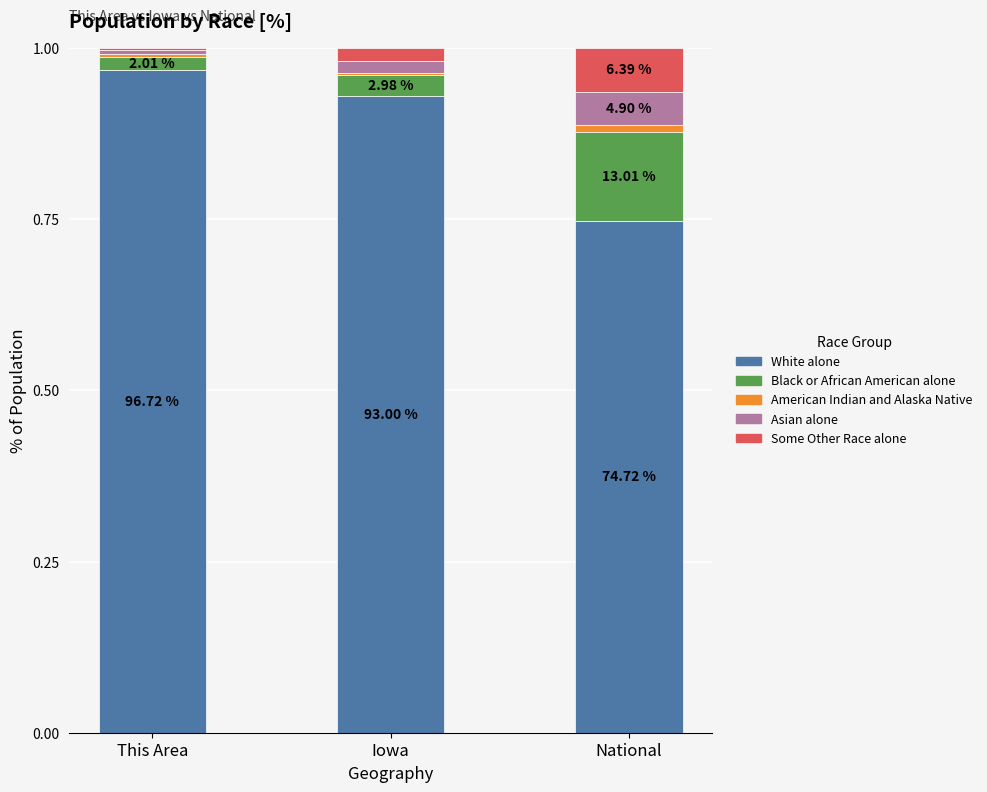

Are the bars horizontal?

No